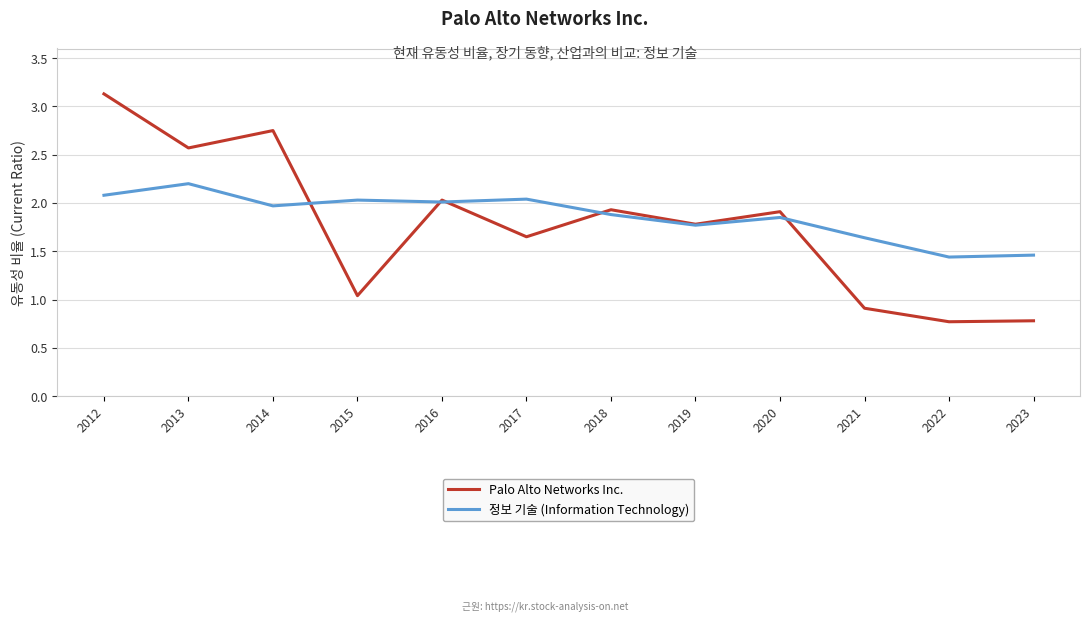

What is the greatest value displayed?

3.1